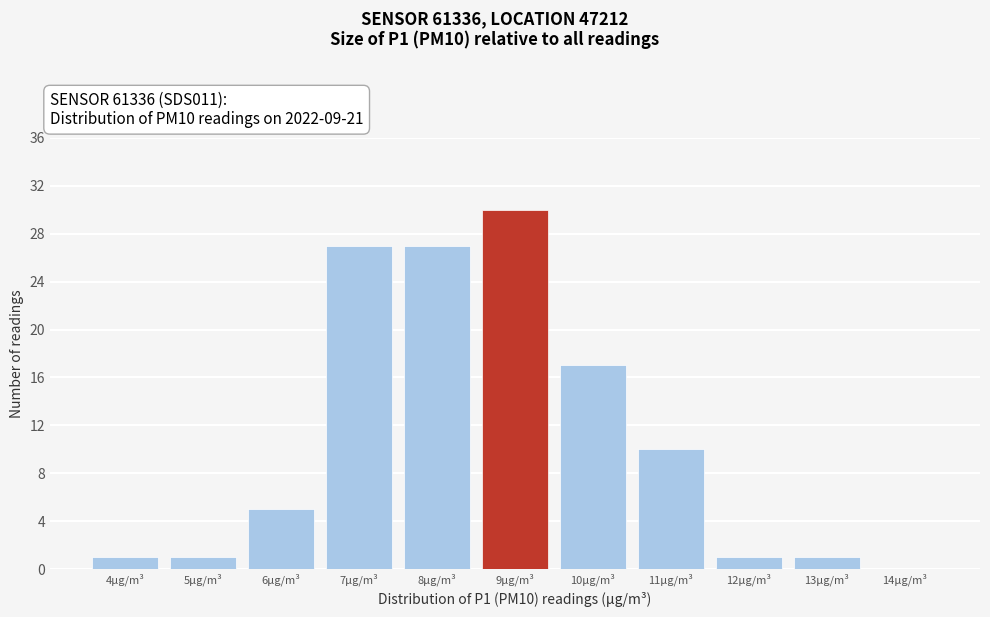

Reading left to right, extract all data points from this chart.

4µg/m³=1	5µg/m³=1	6µg/m³=5	7µg/m³=27	8µg/m³=27	9µg/m³=30	10µg/m³=17	11µg/m³=10	12µg/m³=1	13µg/m³=1	14µg/m³=0